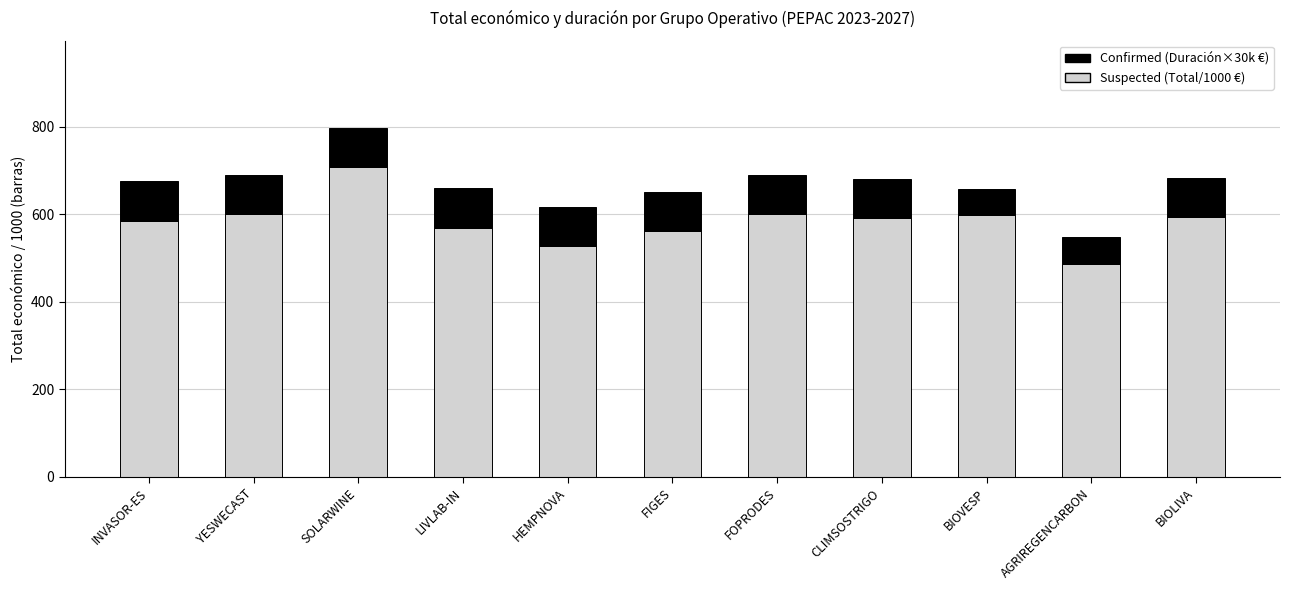

At which category is the sum across all series the highest?

SOLARWINE